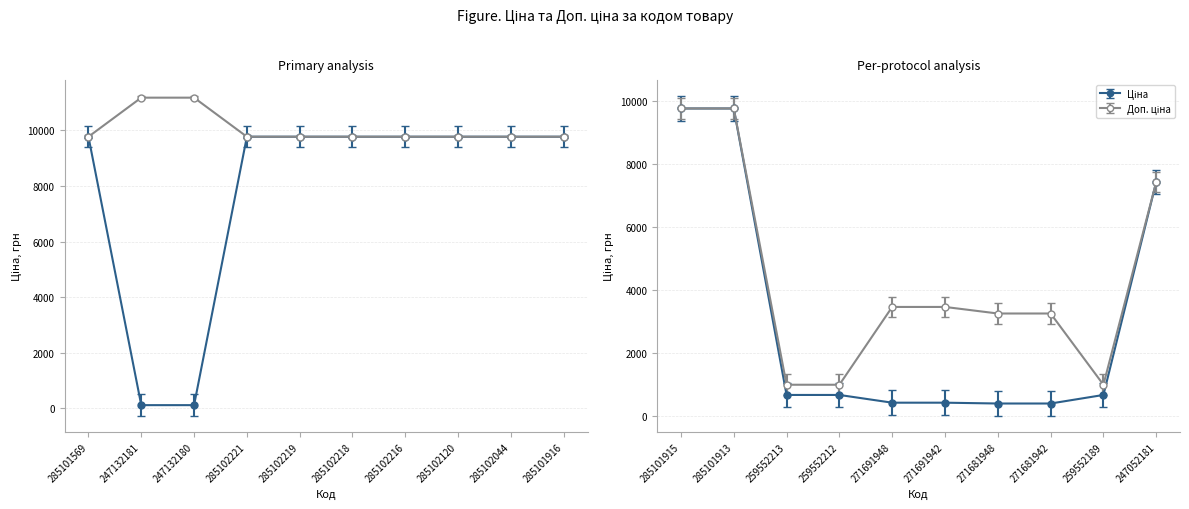

What is the difference between the maximum and minimum values in the Доп. ціна series?

10177.9